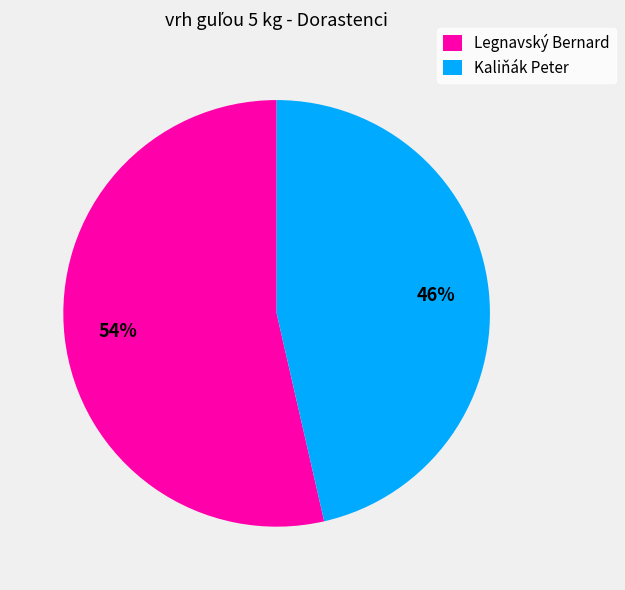

Combined, do Legnavský Bernard and Kaliňák Peter account for over 50%?

Yes